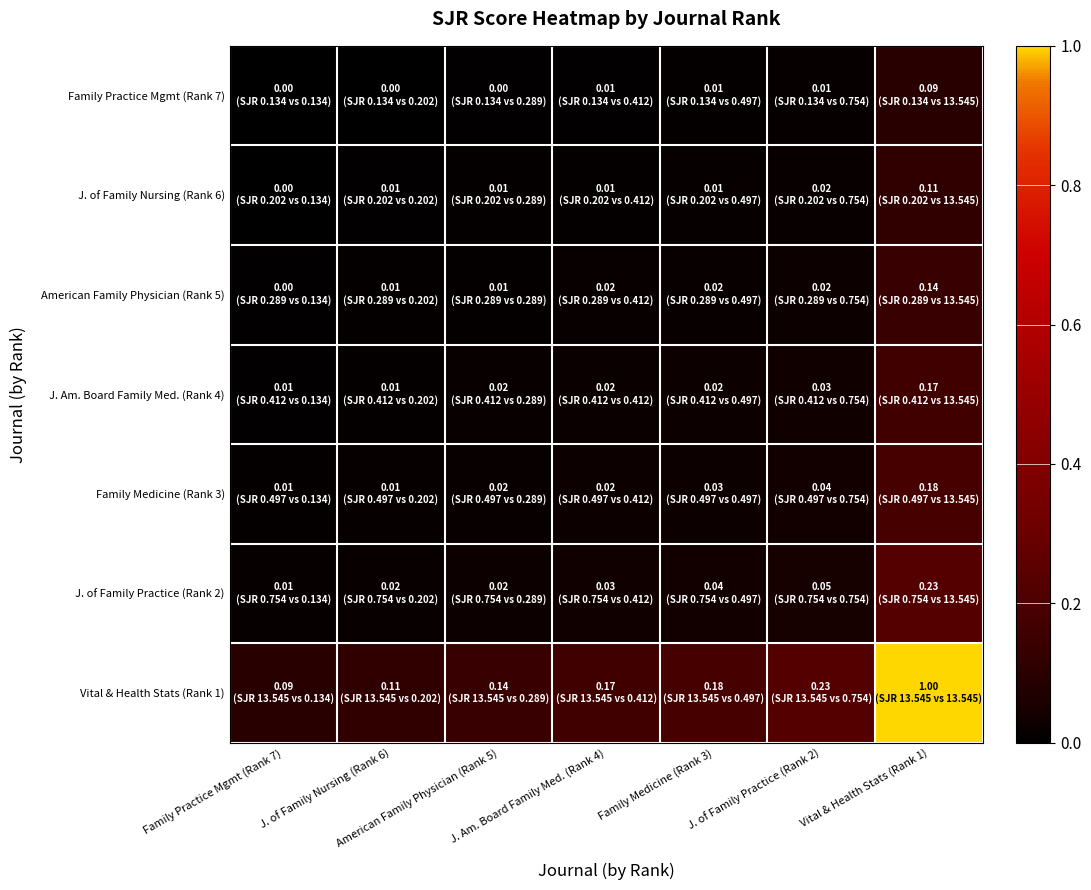

Reading left to right, extract all data points from this chart.

Family Practice Mgmt (Rank 7): Family Practice Mgmt (Rank 7)=0.0	J. of Family Nursing (Rank 6)=0.0	American Family Physician (Rank 5)=0.0	J. Am. Board Family Med. (Rank 4)=0.0	Family Medicine (Rank 3)=0.0	J. of Family Practice (Rank 2)=0.0	Vital & Health Stats (Rank 1)=0.1
J. of Family Nursing (Rank 6): Family Practice Mgmt (Rank 7)=0.0	J. of Family Nursing (Rank 6)=0.0	American Family Physician (Rank 5)=0.0	J. Am. Board Family Med. (Rank 4)=0.0	Family Medicine (Rank 3)=0.0	J. of Family Practice (Rank 2)=0.0	Vital & Health Stats (Rank 1)=0.1
American Family Physician (Rank 5): Family Practice Mgmt (Rank 7)=0.0	J. of Family Nursing (Rank 6)=0.0	American Family Physician (Rank 5)=0.0	J. Am. Board Family Med. (Rank 4)=0.0	Family Medicine (Rank 3)=0.0	J. of Family Practice (Rank 2)=0.0	Vital & Health Stats (Rank 1)=0.1
J. Am. Board Family Med. (Rank 4): Family Practice Mgmt (Rank 7)=0.0	J. of Family Nursing (Rank 6)=0.0	American Family Physician (Rank 5)=0.0	J. Am. Board Family Med. (Rank 4)=0.0	Family Medicine (Rank 3)=0.0	J. of Family Practice (Rank 2)=0.0	Vital & Health Stats (Rank 1)=0.2
Family Medicine (Rank 3): Family Practice Mgmt (Rank 7)=0.0	J. of Family Nursing (Rank 6)=0.0	American Family Physician (Rank 5)=0.0	J. Am. Board Family Med. (Rank 4)=0.0	Family Medicine (Rank 3)=0.0	J. of Family Practice (Rank 2)=0.0	Vital & Health Stats (Rank 1)=0.2
J. of Family Practice (Rank 2): Family Practice Mgmt (Rank 7)=0.0	J. of Family Nursing (Rank 6)=0.0	American Family Physician (Rank 5)=0.0	J. Am. Board Family Med. (Rank 4)=0.0	Family Medicine (Rank 3)=0.0	J. of Family Practice (Rank 2)=0.0	Vital & Health Stats (Rank 1)=0.2
Vital & Health Stats (Rank 1): Family Practice Mgmt (Rank 7)=0.1	J. of Family Nursing (Rank 6)=0.1	American Family Physician (Rank 5)=0.1	J. Am. Board Family Med. (Rank 4)=0.2	Family Medicine (Rank 3)=0.2	J. of Family Practice (Rank 2)=0.2	Vital & Health Stats (Rank 1)=1.0